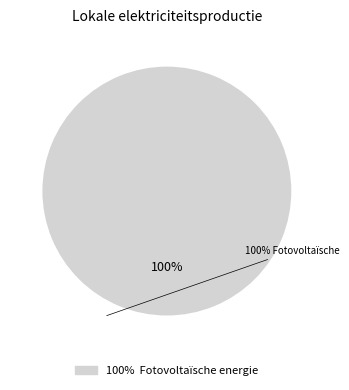

Is there a majority slice in this chart?

Yes